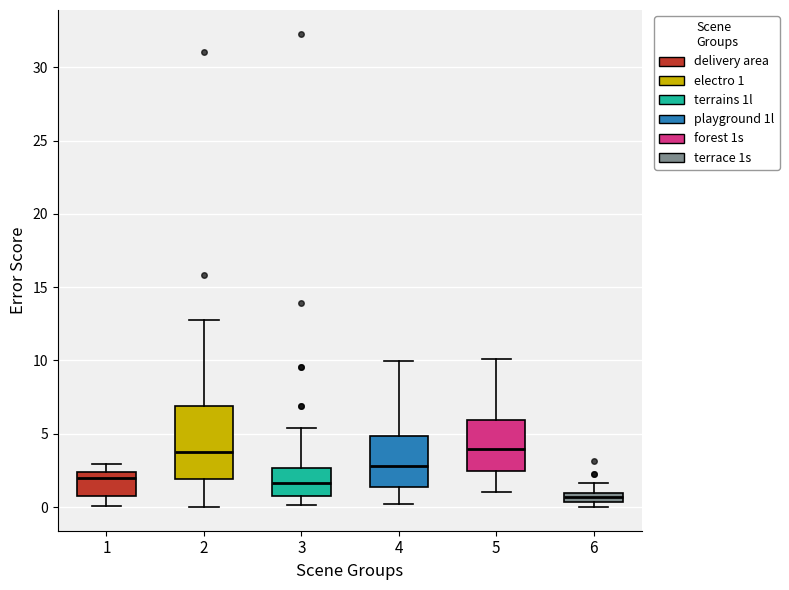

Which box is the tallest, from its lower edge to its upper edge?

2